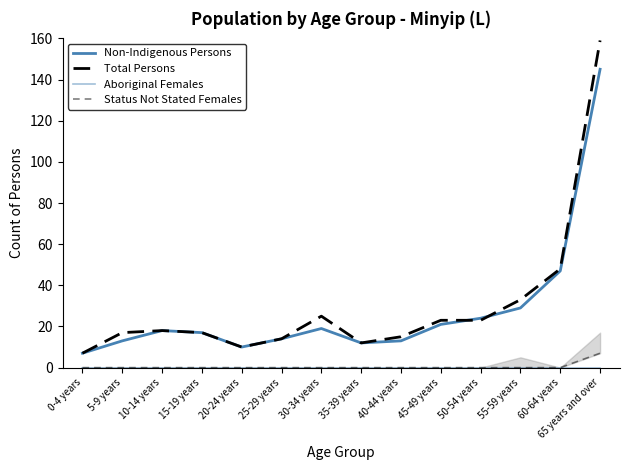

What is the spread (max minus min) of values at 20-24 years?

10